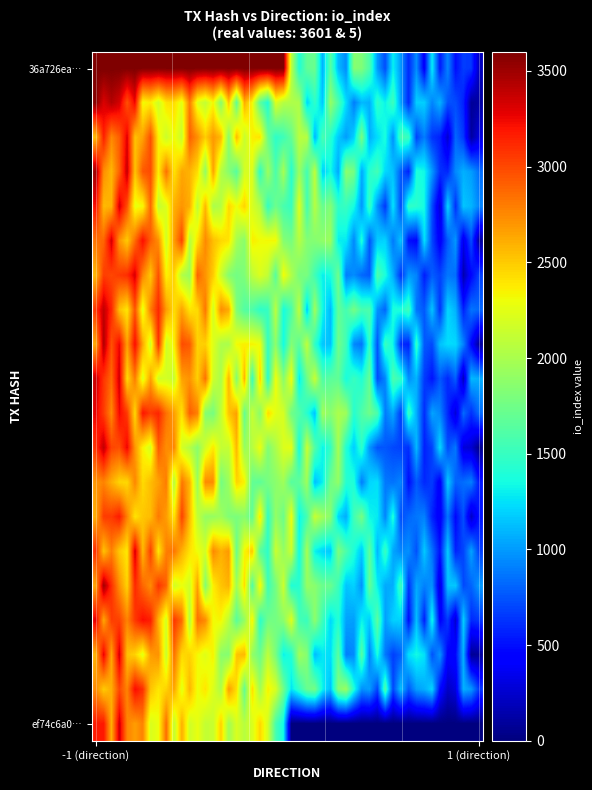

Reading left to right, transcribe all the data shown in this chart.

36a726ea1c6e2eab518fd8a18eb079a35bbc3f0: -1	3601
ef74c6a0cc76dc9d703dacaca1f996c74184feb: 1	5